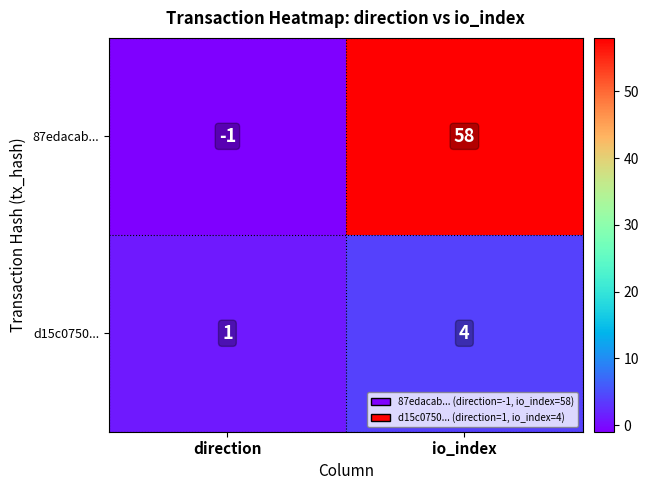

Which series has the largest total across all categories?

87edacab...